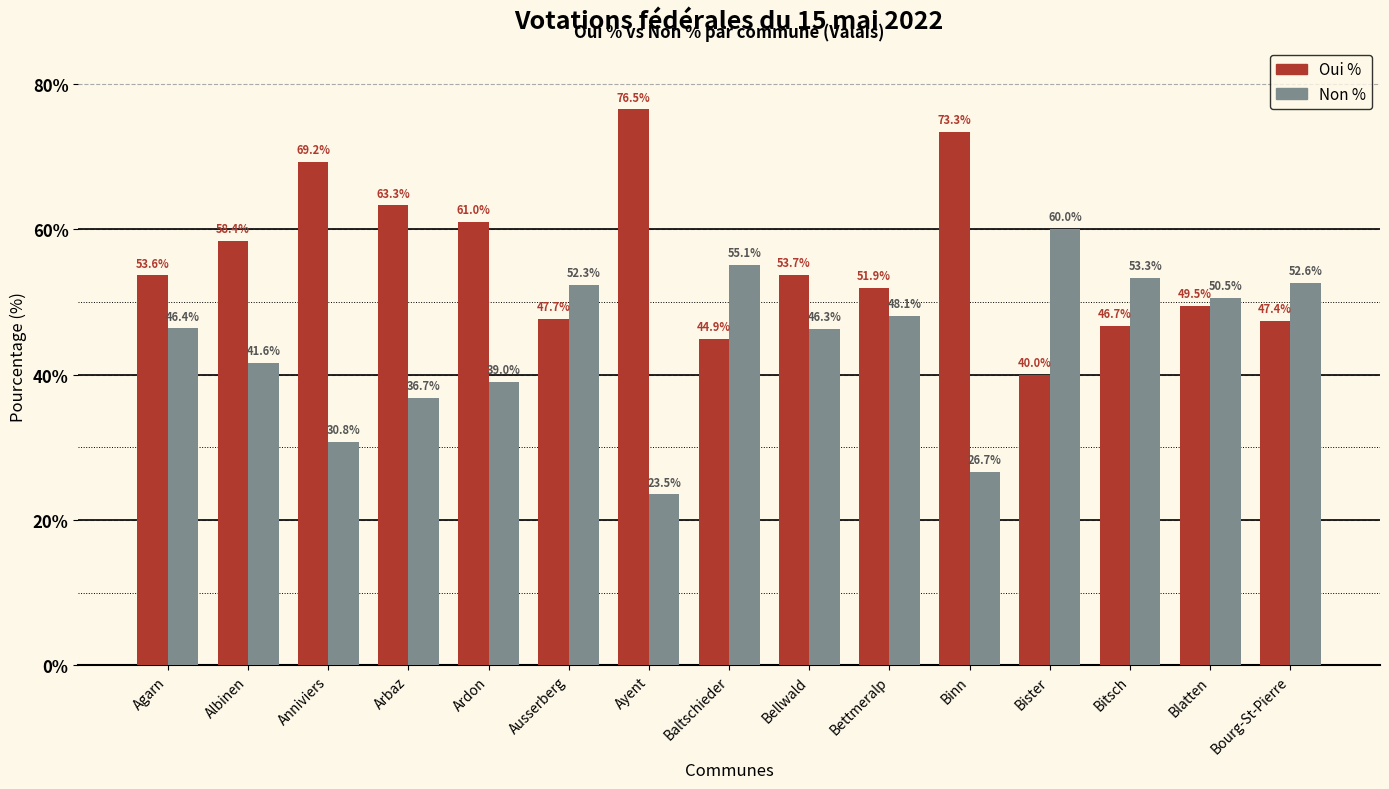

Rank the series by their average value, from highest to lowest.

Oui %, Non %